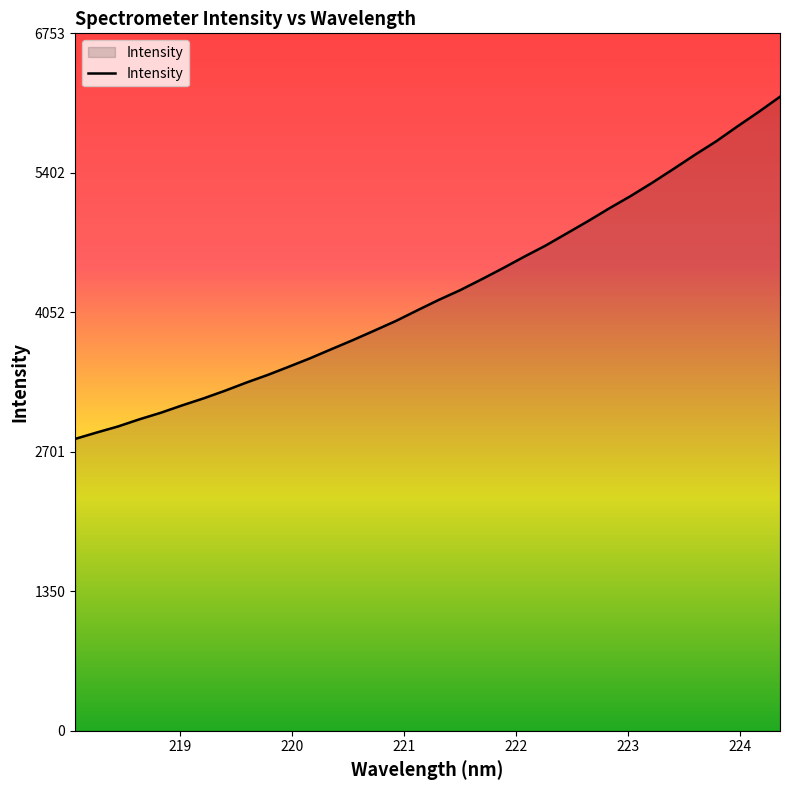

True or false: the data has more than 0 interior local peaks.

False